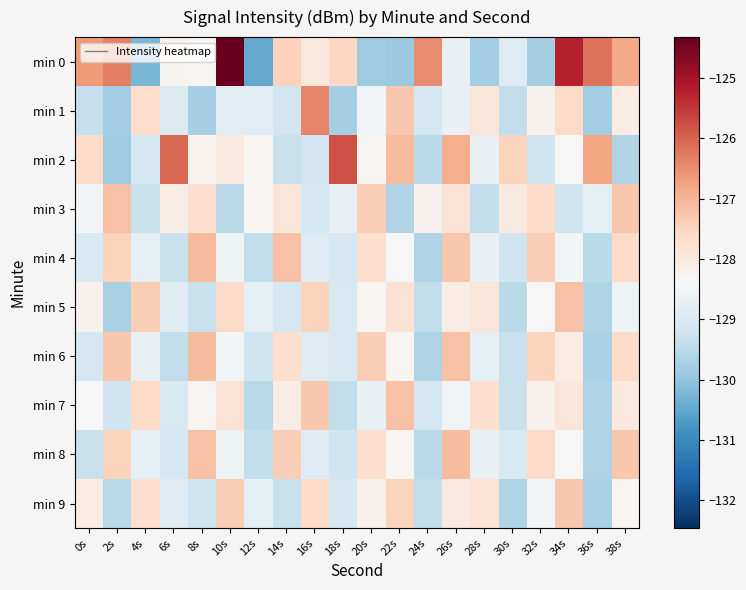

What is the total value across all series at 8s?

-1282.2